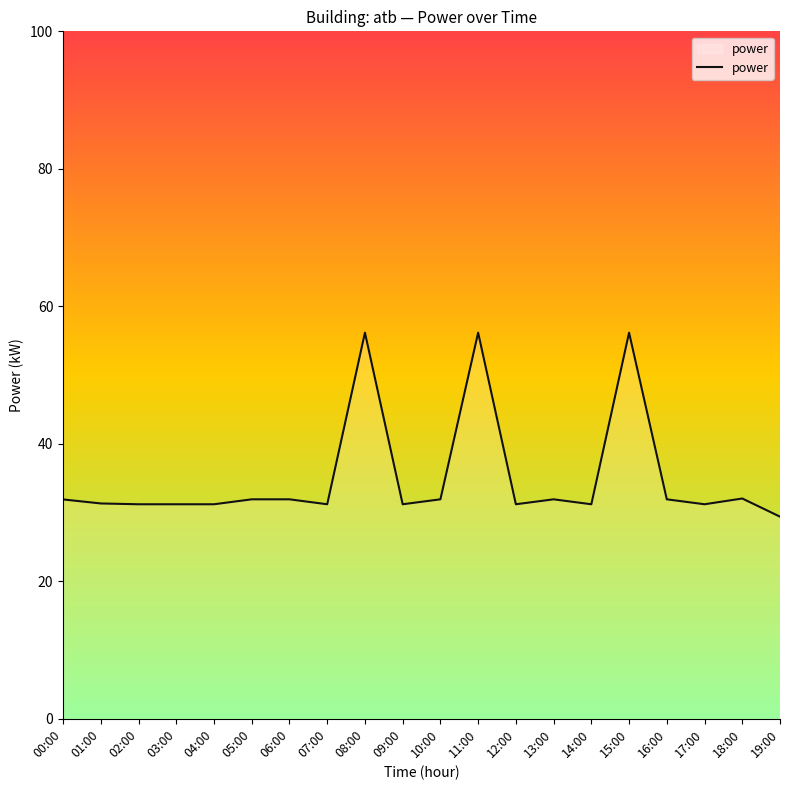

What position from the left is 09:00?

10